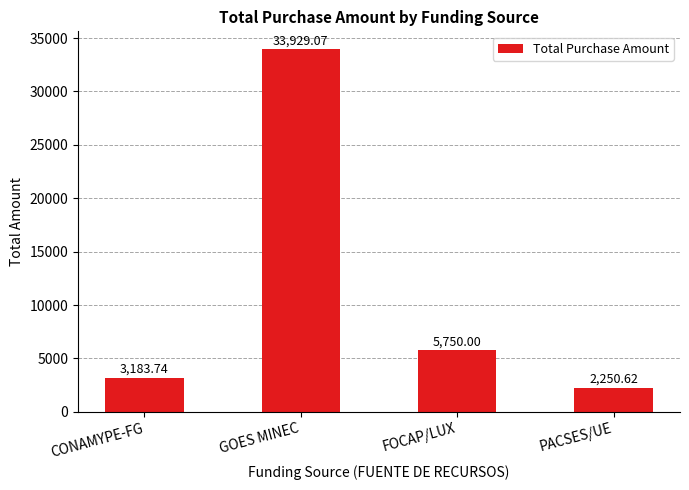

How many series are shown in this chart?

1